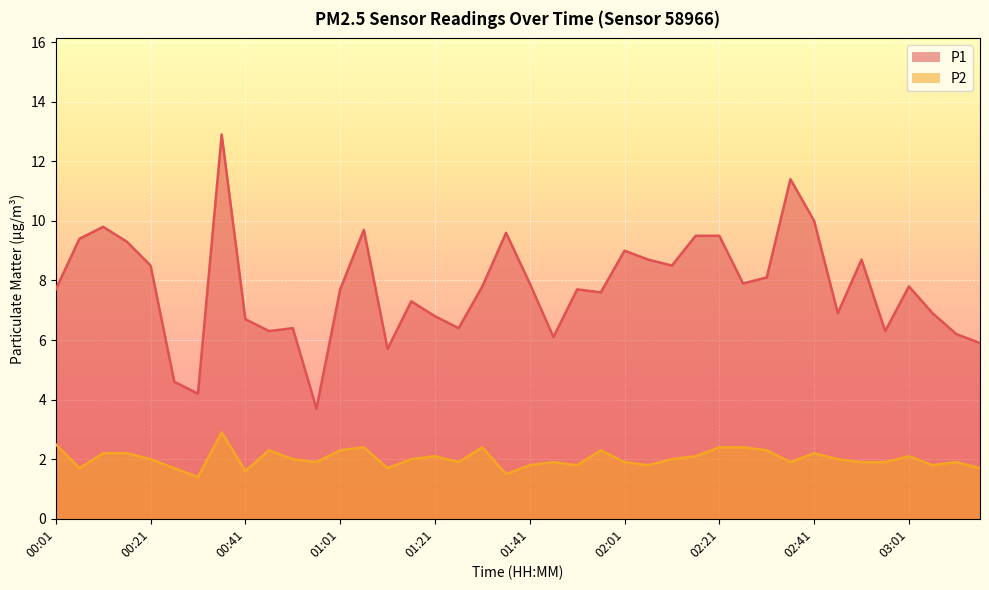

Which series has the largest range (max minus min)?

P1